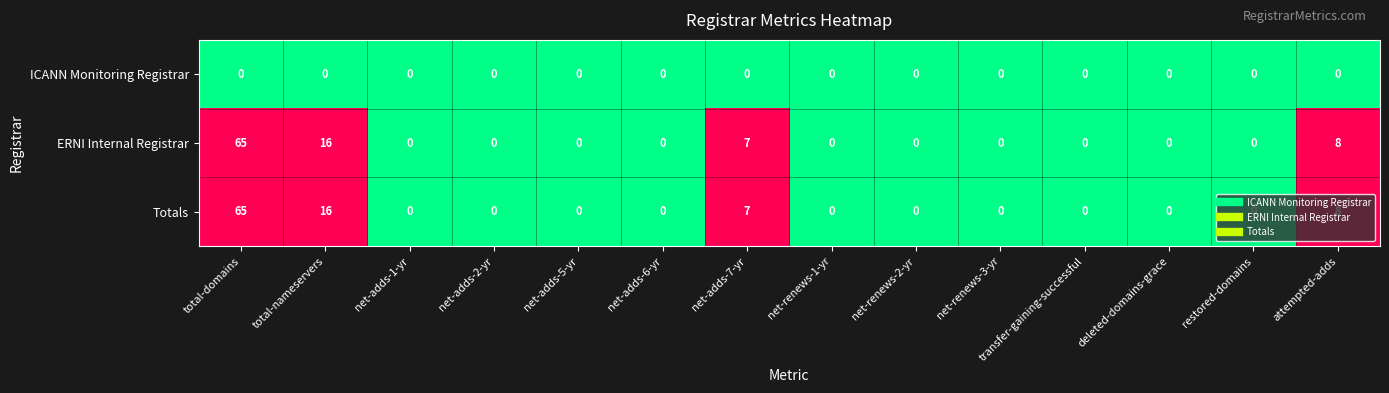

True or false: Totals has a value of 13 at attempted-adds.

False